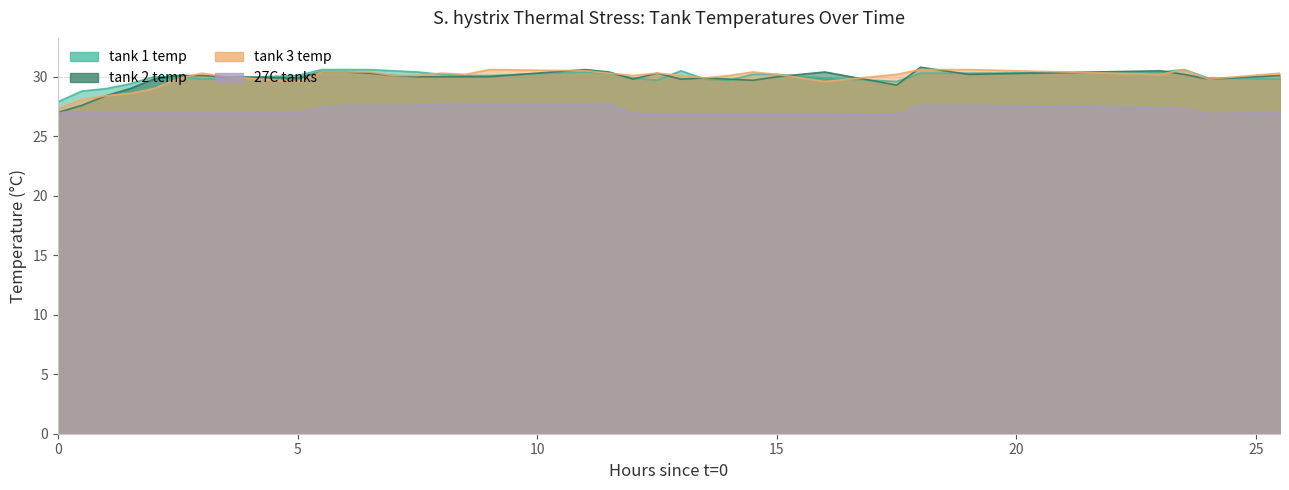

Reading right to left, what are all the values shown in this chart?

tank 1 temp: 25.5=29.8	24=29.9	23.5=30.6	23=30.4	19=30.3	18=30.3	17.5=29.6	16=29.9	15=30.2	14.5=30.2	14=29.7	13.5=29.8	13=30.5	12.5=29.7	12=29.9	11.5=30.3	11=30.4	9=30.1	8.5=30.1	8=30.2	7.5=30.4	7=30.5	6.5=30.6	6=30.6	5.5=30.6	5=30.1	3.5=29.9	3=29.8	2.5=30.0	2=30.0	1.5=29.4	1=29.0	0.5=28.8	0=27.9
tank 2 temp: 25.5=30.1	24=29.8	23.5=30.2	23=30.5	19=30.2	18=30.8	17.5=29.3	16=30.4	15=30.0	14.5=29.7	14=29.8	13.5=29.9	13=29.8	12.5=30.3	12=29.8	11.5=30.4	11=30.6	9=30.0	8.5=30.0	8=30.0	7.5=30.0	7=30.1	6.5=30.3	6=30.4	5.5=30.4	5=29.9	3.5=30.0	3=30.1	2.5=30.1	2=29.8	1.5=29.0	1=28.4	0.5=27.6	0=27.0
tank 3 temp: 25.5=30.3	24=29.8	23.5=30.6	23=30.2	19=30.6	18=30.6	17.5=30.2	16=29.6	15=30.2	14.5=30.4	14=30.1	13.5=29.9	13=30.1	12.5=30.3	12=30.1	11.5=30.3	11=30.5	9=30.6	8.5=30.2	8=30.3	7.5=30.1	7=30.1	6.5=30.4	6=30.4	5.5=30.4	5=29.6	3.5=30.0	3=30.3	2.5=29.8	2=29.0	1.5=28.6	1=28.4	0.5=28.1	0=27.3
27C tanks: 25.5=27.0	24=26.9	23.5=27.3	23=27.4	19=27.6	18=27.6	17.5=26.8	16=26.9	15=26.9	14.5=26.9	14=26.9	13.5=26.9	13=26.9	12.5=26.9	12=26.9	11.5=27.7	11=27.7	9=27.7	8.5=27.7	8=27.7	7.5=27.6	7=27.6	6.5=27.6	6=27.6	5.5=27.4	5=27.0	3.5=27.0	3=27.0	2.5=27.0	2=27.0	1.5=27.0	1=27.0	0.5=27.0	0=27.0